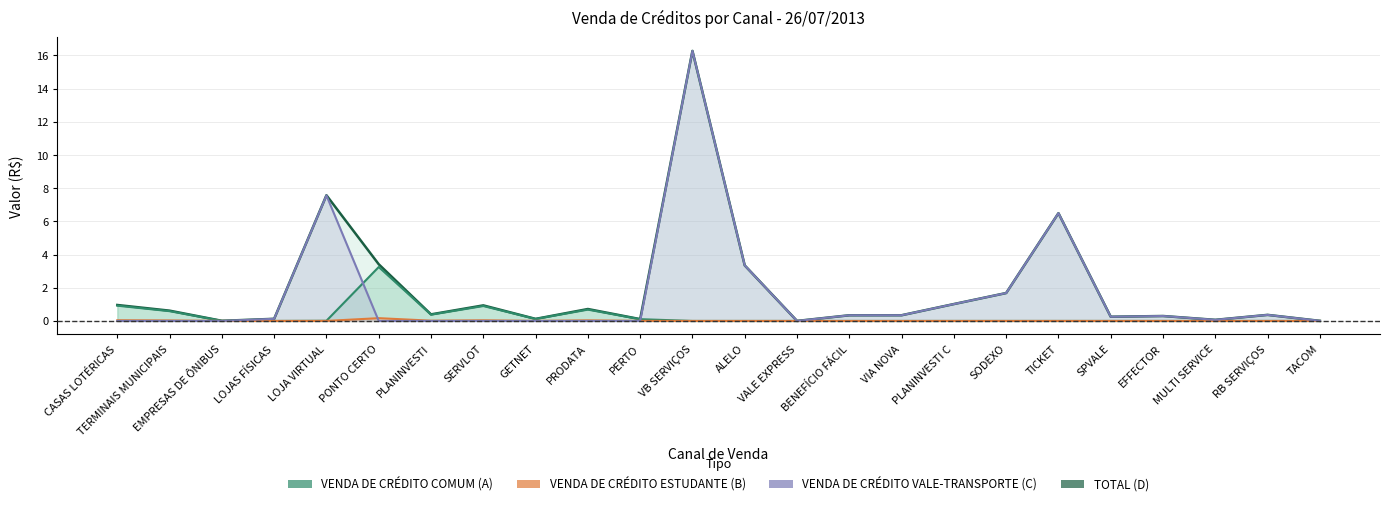

Is it true that VENDA DE CRÉDITO VALE-TRANSPORTE (C) equals 5.8 at PRODATA?

False